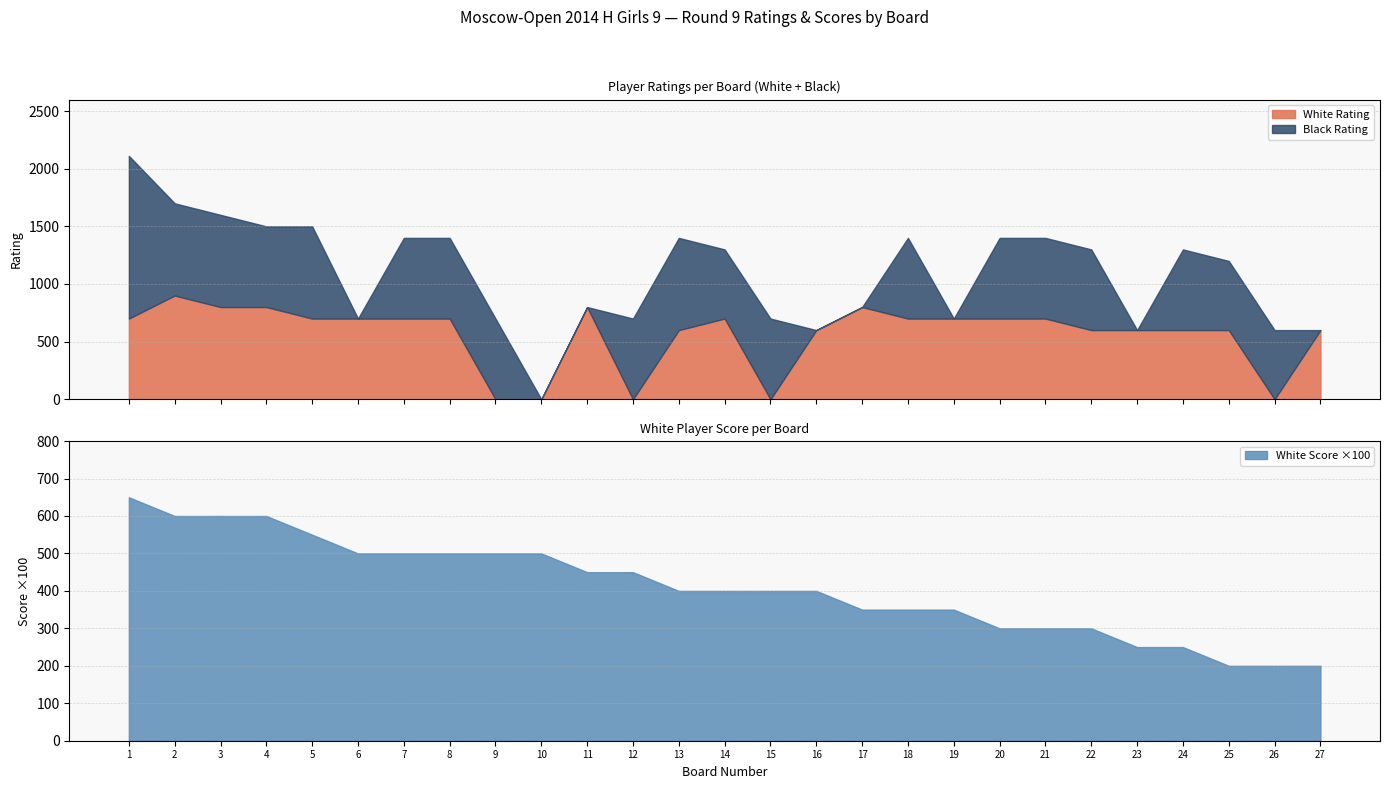

Count the number of categories in the chart.

27